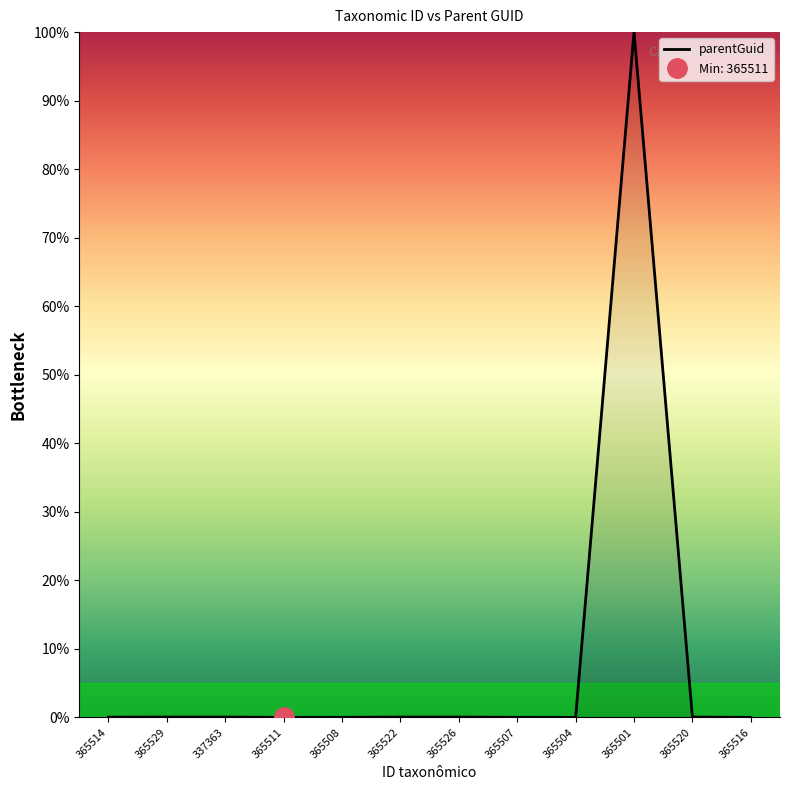

Is this an area chart (filled region under the line)?

No